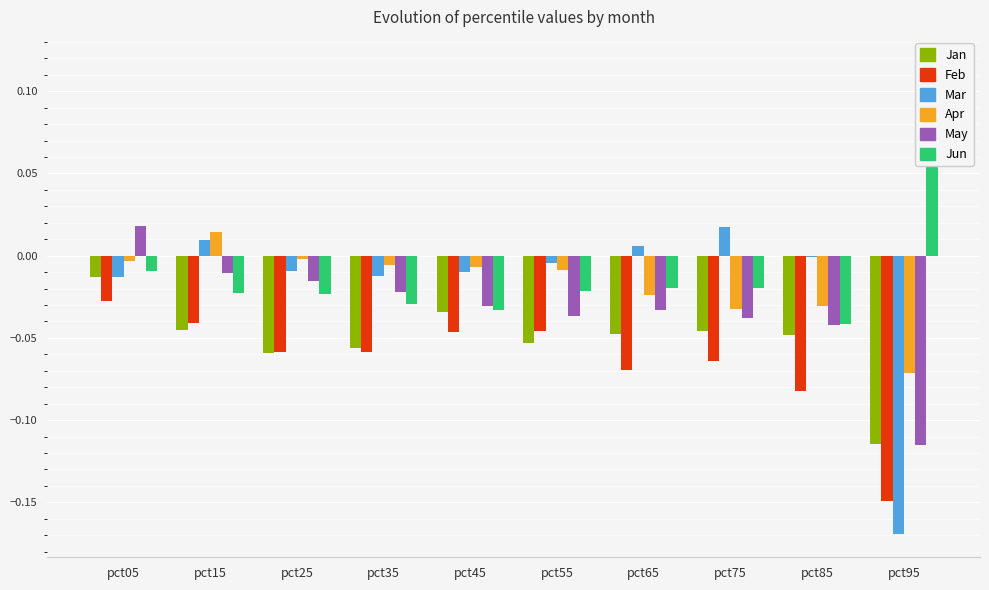

Reading right to left, what are all the values shown in this chart?

Jan: -0.1	-0.0	-0.0	-0.0	-0.1	-0.0	-0.1	-0.1	-0.0	-0.0
Feb: -0.1	-0.1	-0.1	-0.1	-0.0	-0.0	-0.1	-0.1	-0.0	-0.0
Mar: -0.2	-0.0	0.0	0.0	-0.0	-0.0	-0.0	-0.0	0.0	-0.0
Apr: -0.1	-0.0	-0.0	-0.0	-0.0	-0.0	-0.0	-0.0	0.0	-0.0
May: -0.1	-0.0	-0.0	-0.0	-0.0	-0.0	-0.0	-0.0	-0.0	0.0
Jun: 0.1	-0.0	-0.0	-0.0	-0.0	-0.0	-0.0	-0.0	-0.0	-0.0